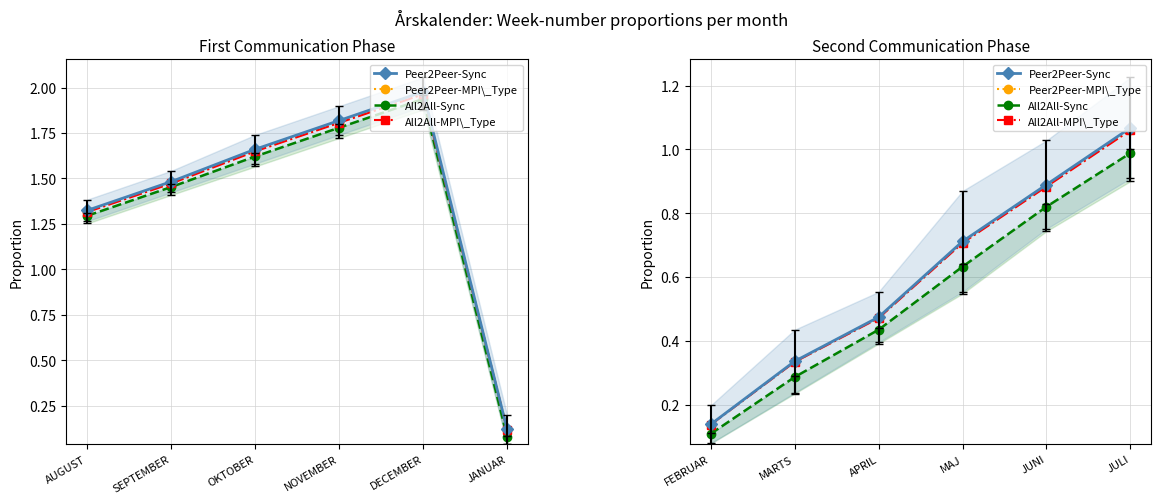

The All2All-MPI\_Type series shows 1.2 at MAJ. True or false?

False